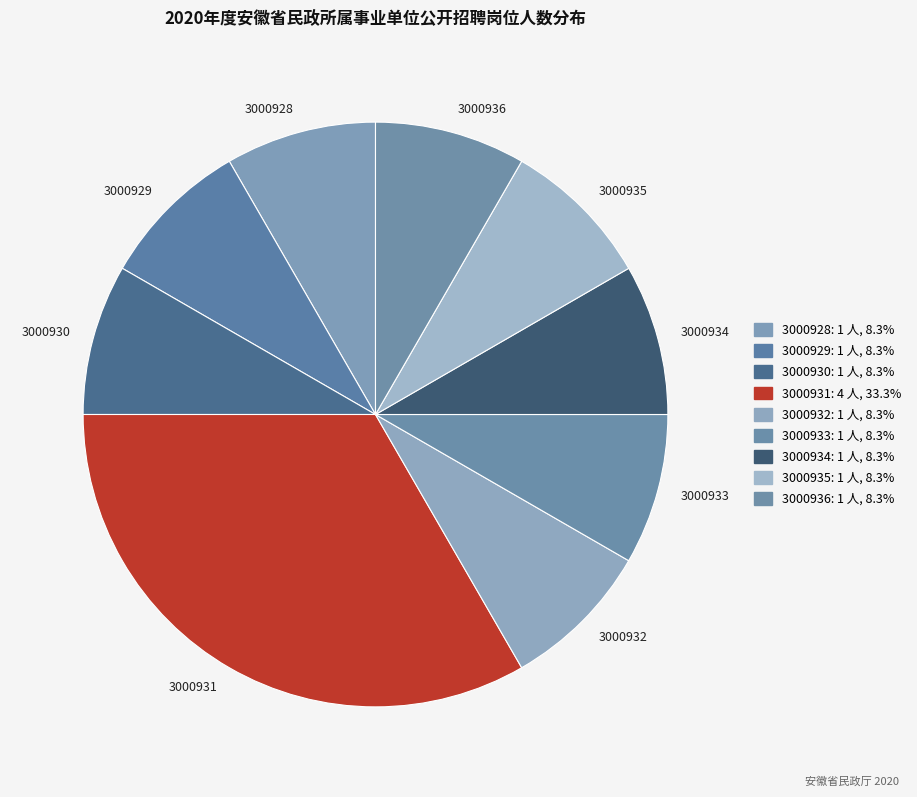

What is the ratio of the value at 3000935 to the value at 3000933?

1.0